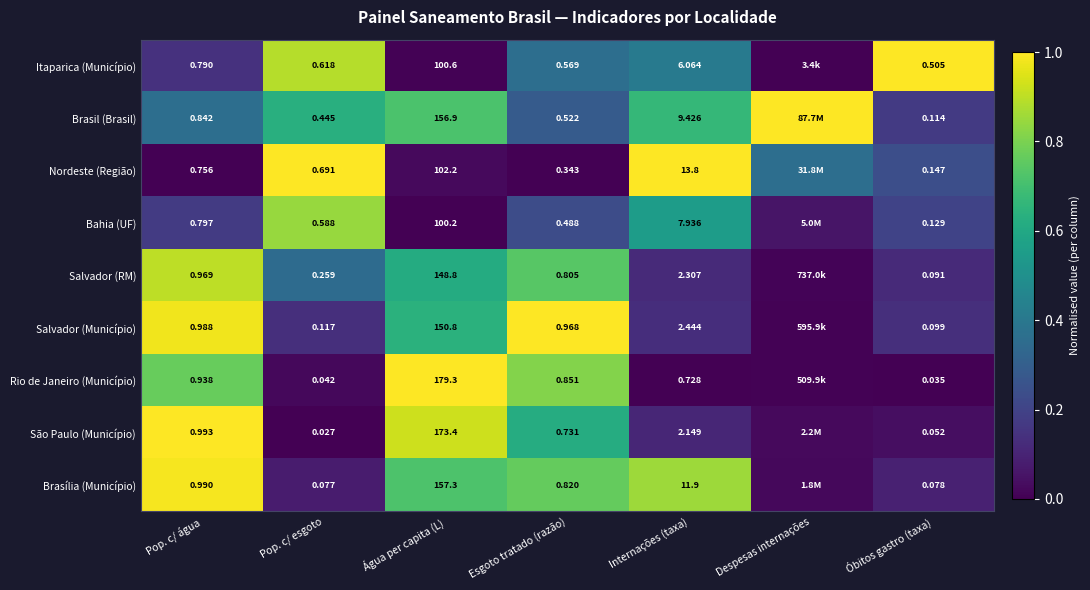

At Água per capita (L), list the series in order from smallest to largest.

Bahia (UF), Itaparica (Município), Nordeste (Região), Salvador (RM), Salvador (Município), Brasil (Brasil), Brasília (Município), São Paulo (Município), Rio de Janeiro (Município)